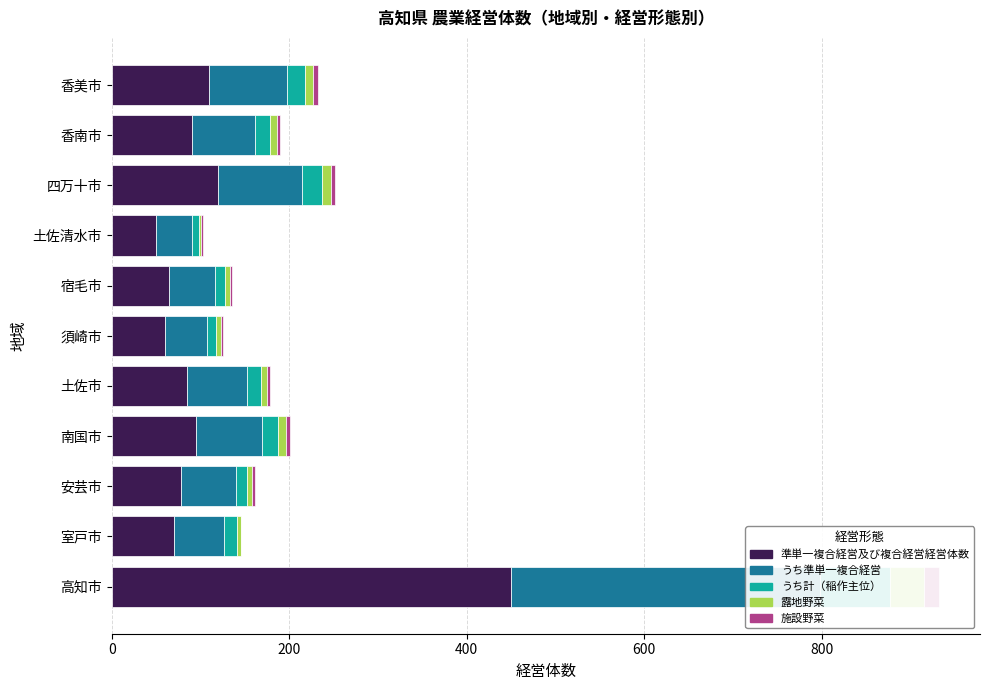

Read the 露地野菜 value at 室戸市.

5